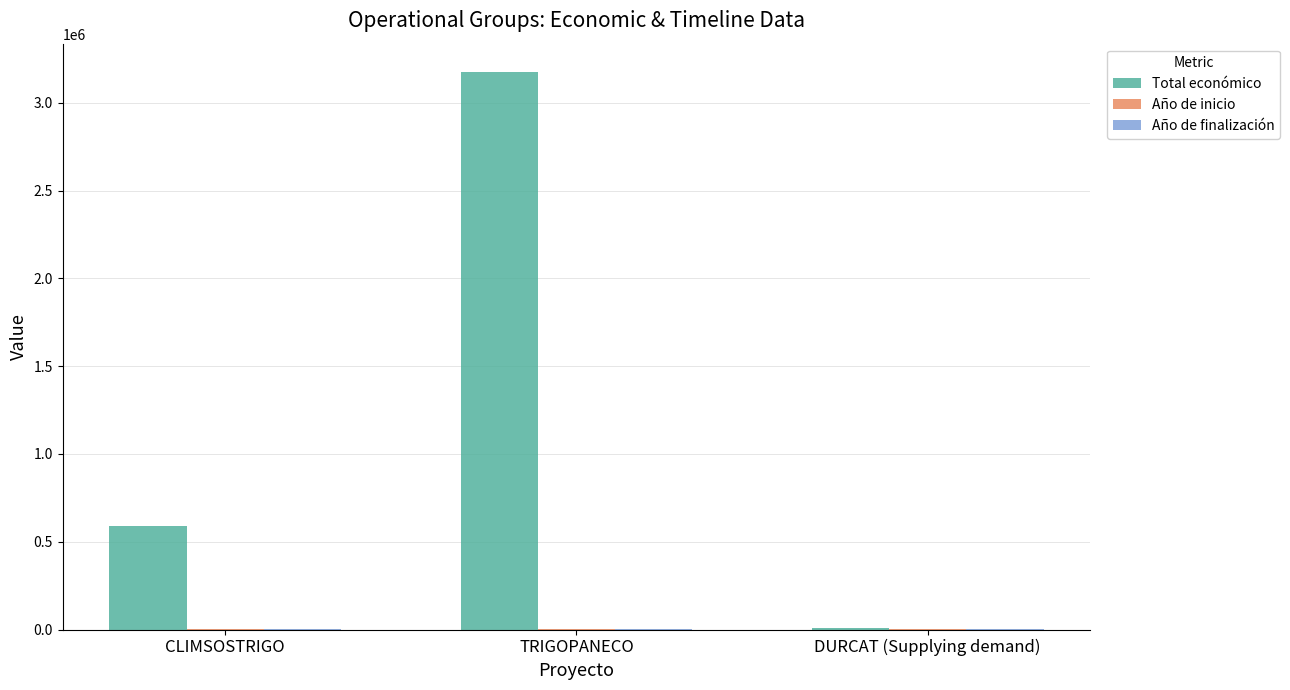

Is it true that Total económico equals 5039799 at TRIGOPANECO?

False